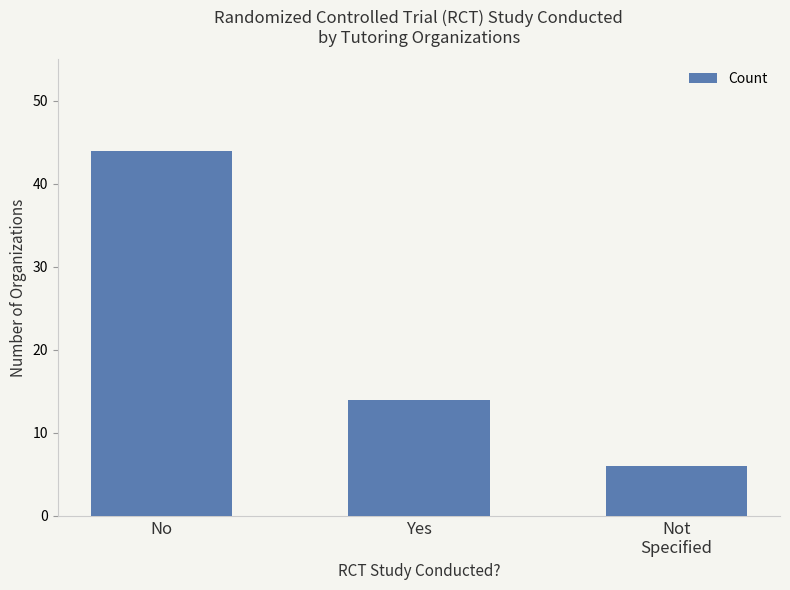

What is the minimum value shown in the chart?

6